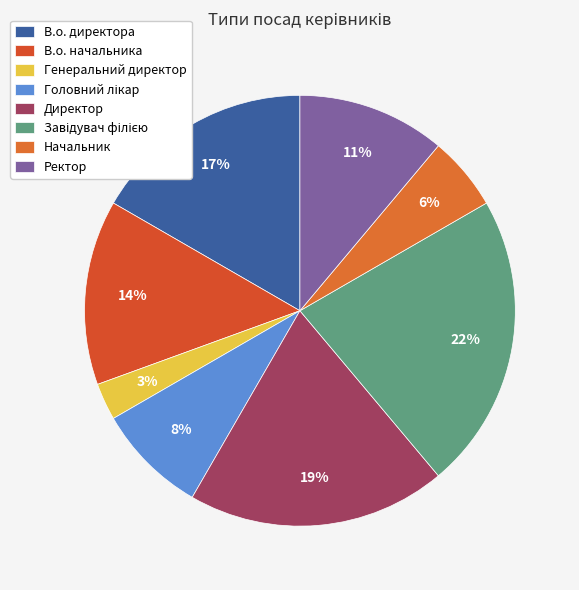

True or false: Начальник accounts for 6% of the total.

True